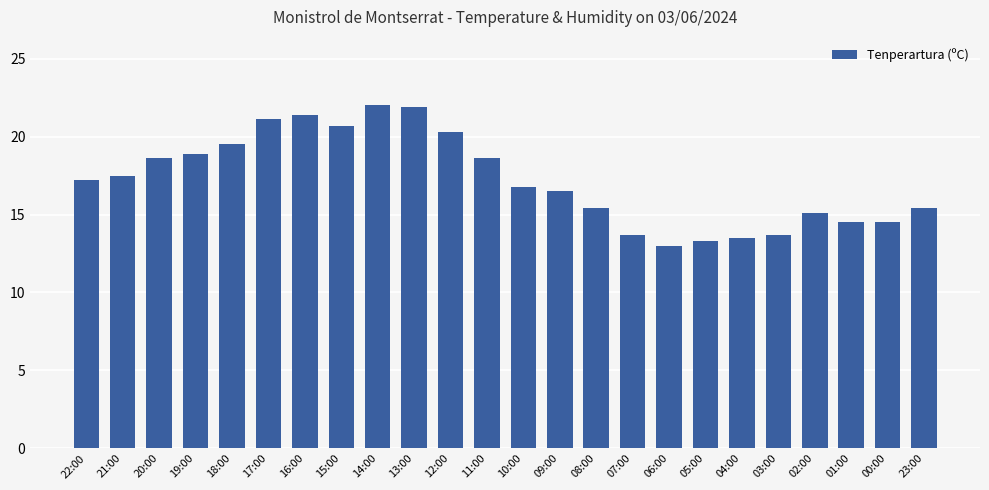

How many bars are there in total?

24